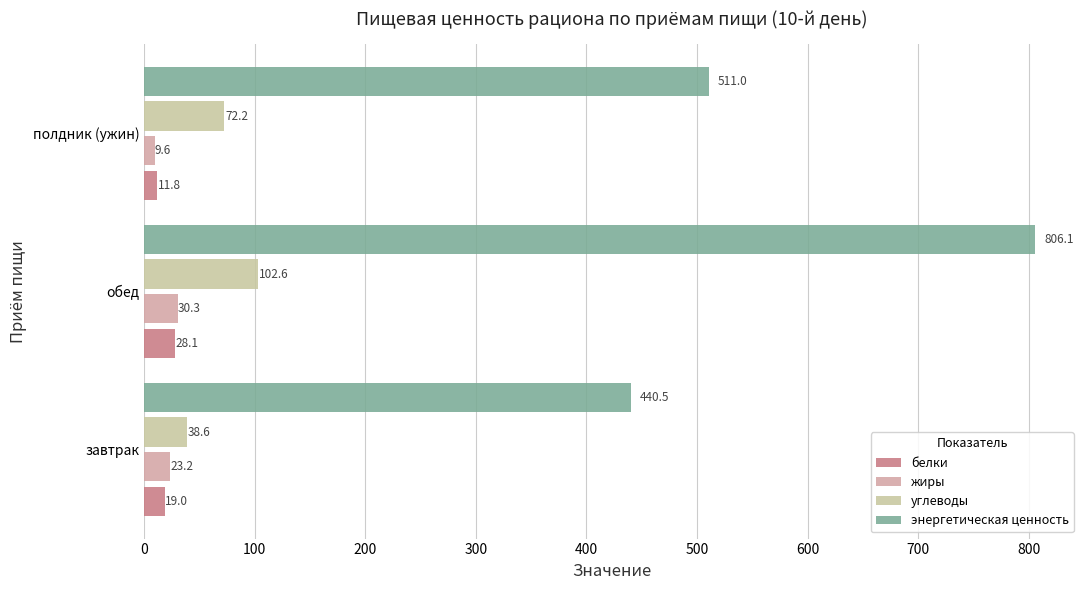

At which label does белки reach its minimum?

полдник (ужин)